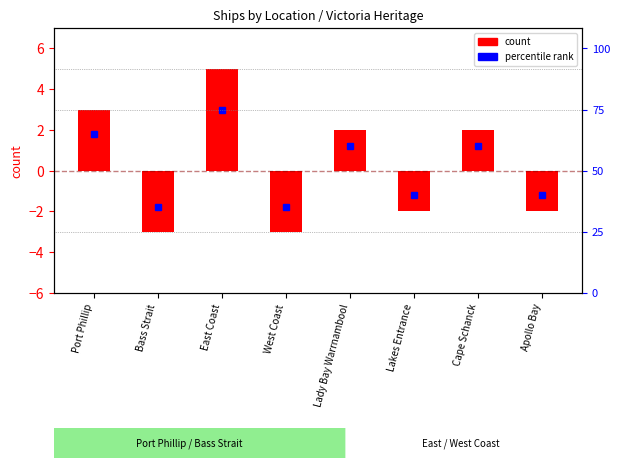

How many values exceed 2?

2